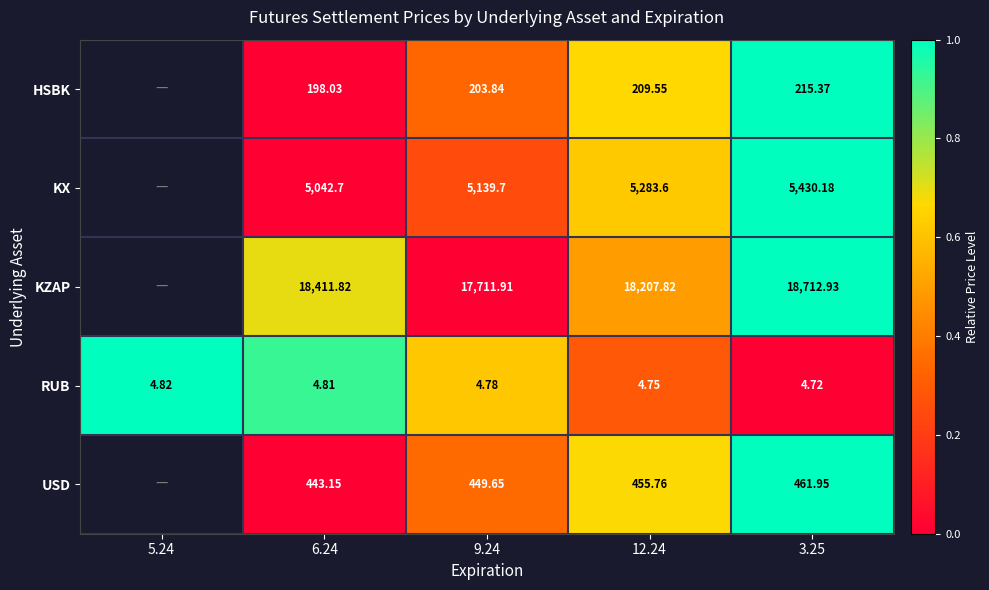

Between 6.24 and 9.24, which series saw the biggest shift?

KZAP